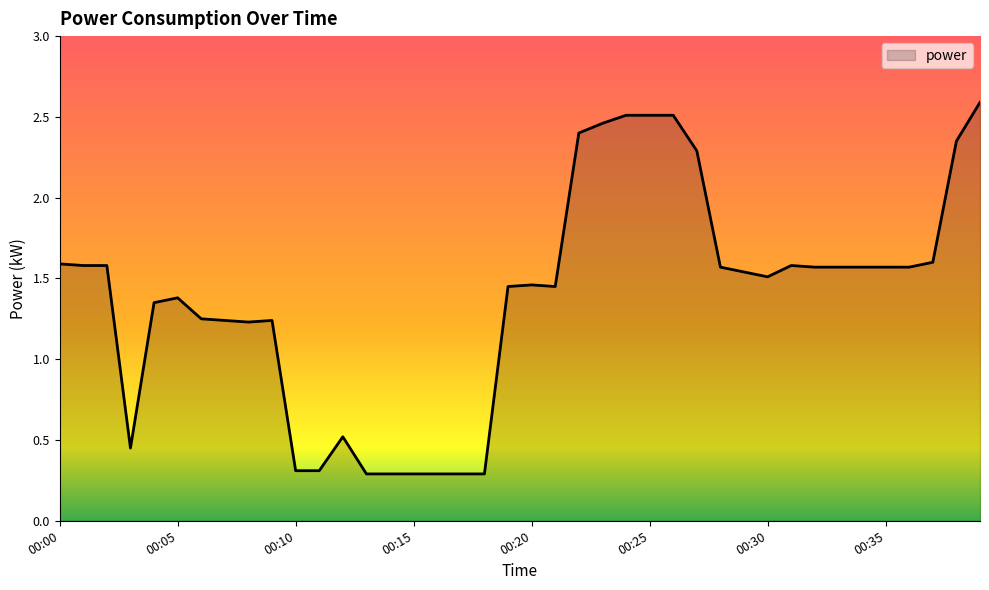

What is the difference between the maximum and minimum values?

2.3